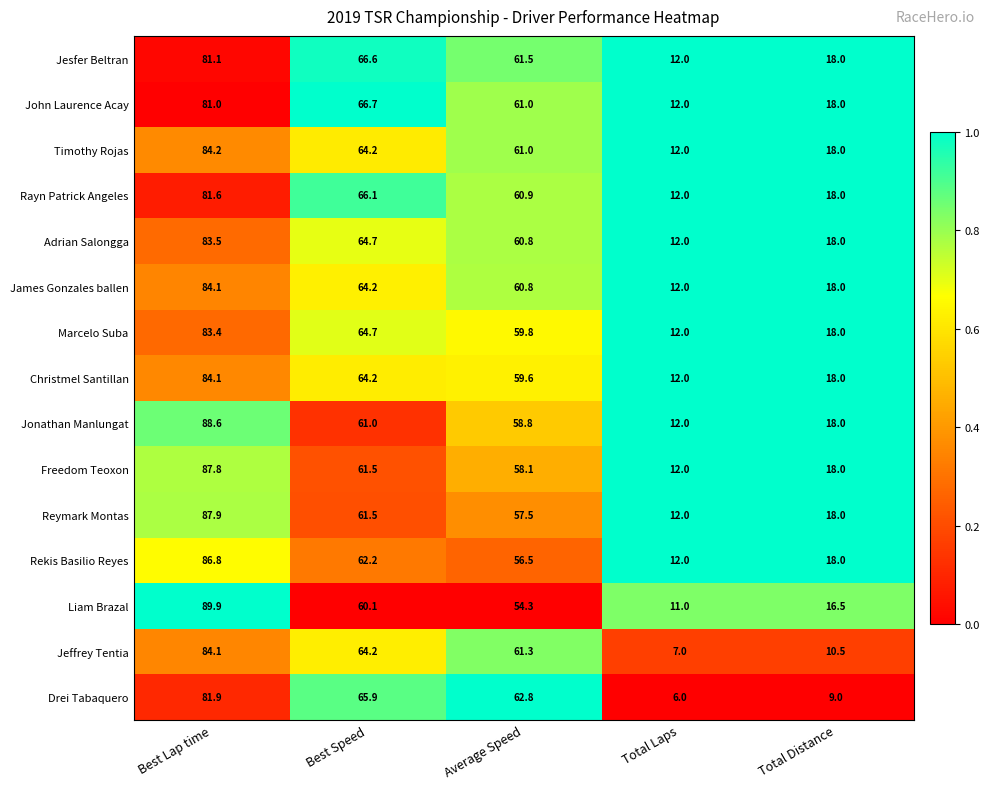

At which label does Marcelo Suba first exceed 59?

Best Lap time